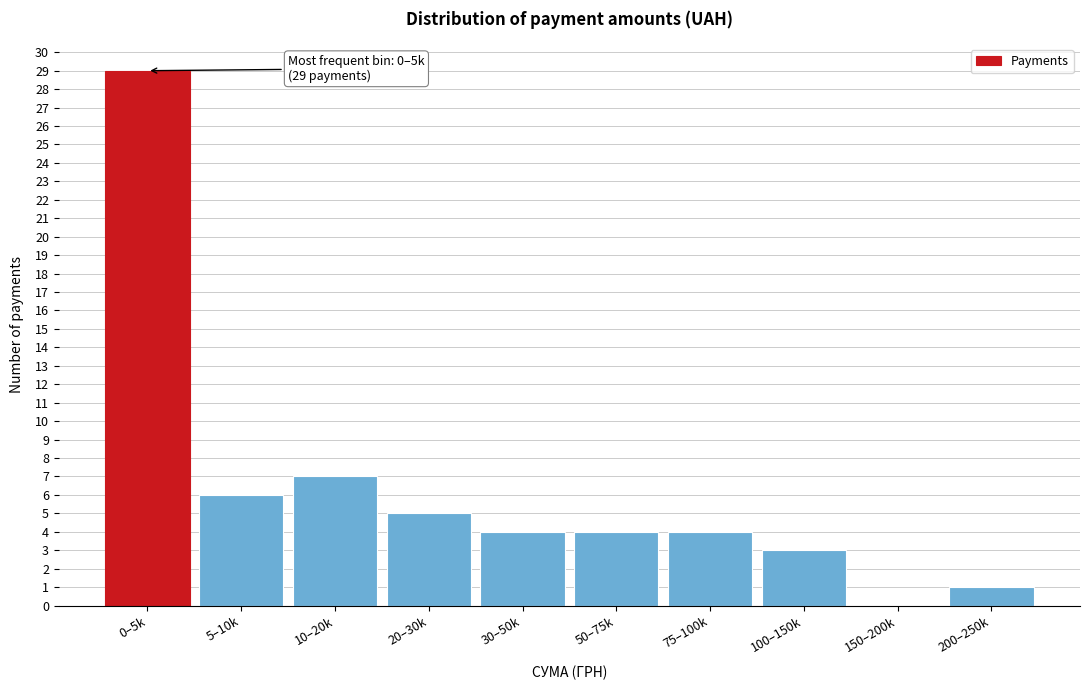

Reading right to left, what are all the values shown in this chart?

200–250k=1	150–200k=0	100–150k=3	75–100k=4	50–75k=4	30–50k=4	20–30k=5	10–20k=7	5–10k=6	0–5k=29